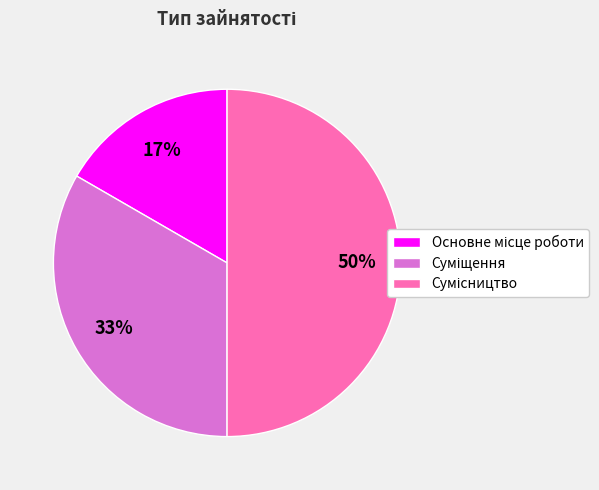

To the nearest percent, what is the average slice percentage?

33%